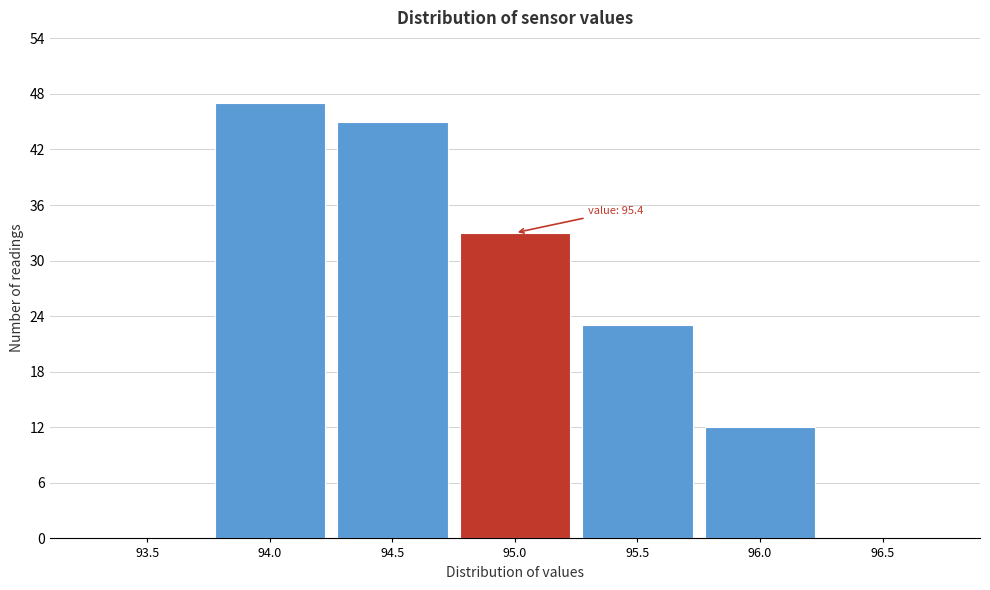

Reading left to right, what are all the values shown in this chart?

93.5=0	94.0=47	94.5=45	95.0=33	95.5=23	96.0=12	96.5=0